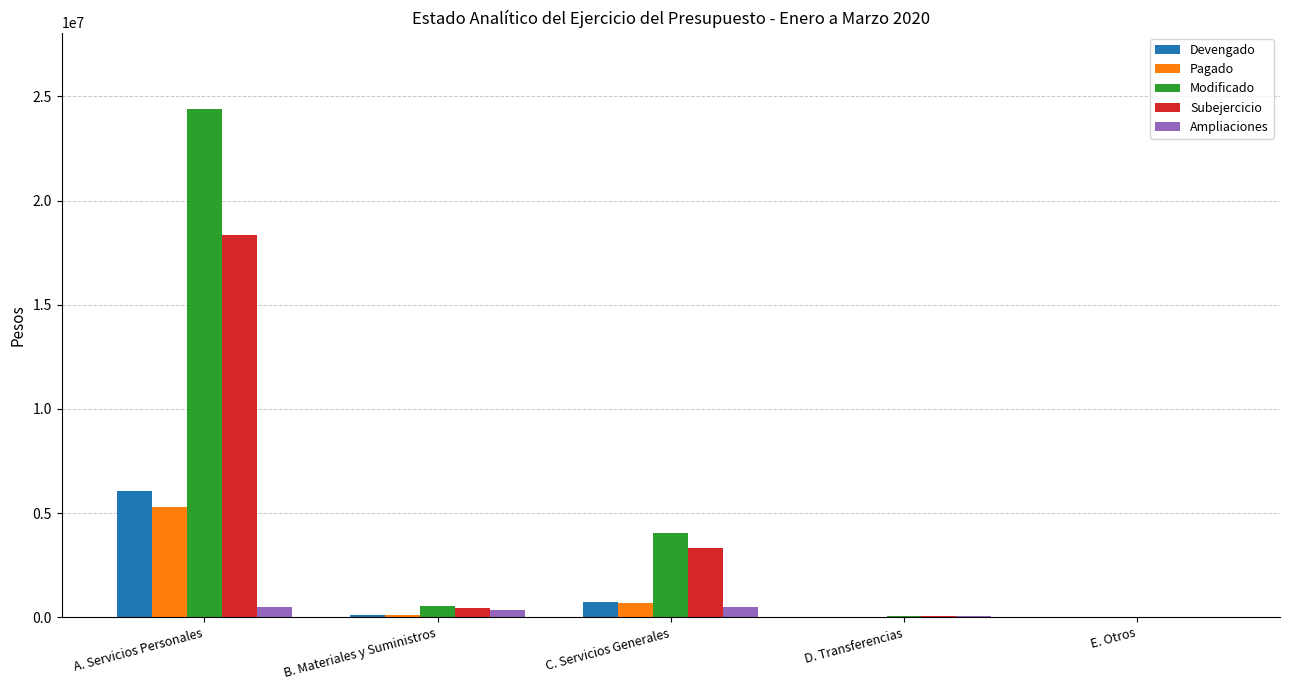

How many categories are shown in the chart?

5